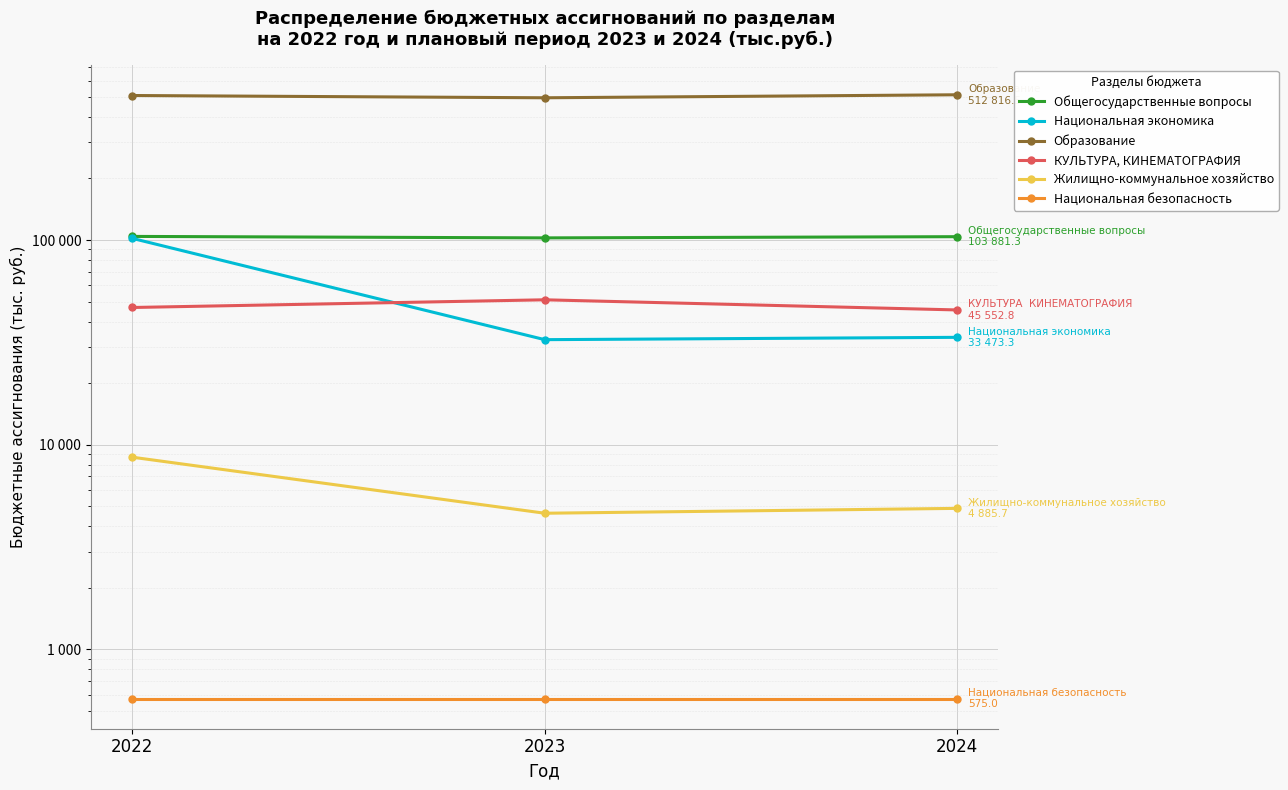

Where does the Жилищно-коммунальное хозяйство series first go above 4885?

2022